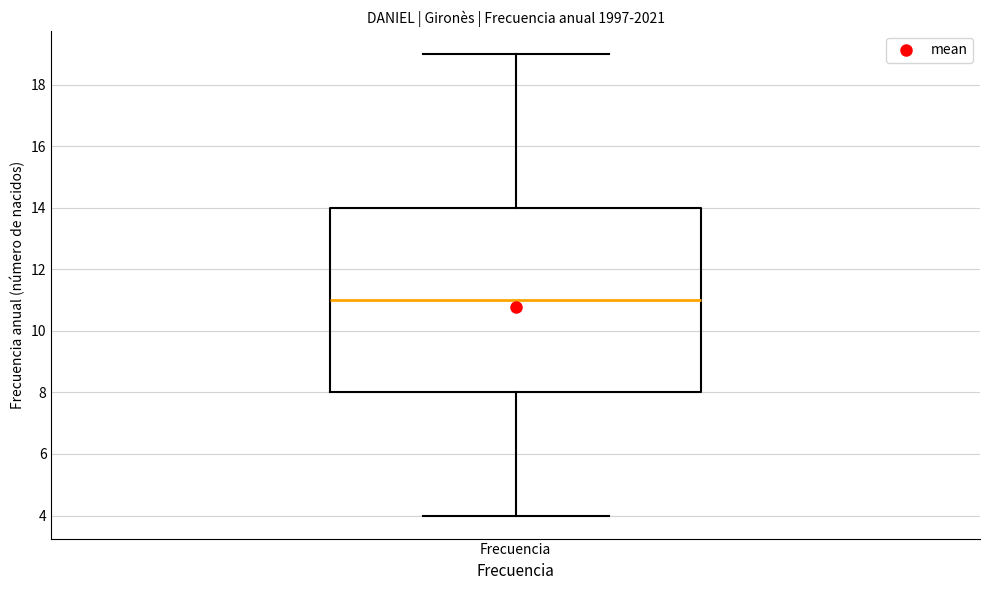

Where is the upper edge of the box for Frecuencia on the y-axis? The values are not printed on the chart, so give them approximately, as read against the axis.

14